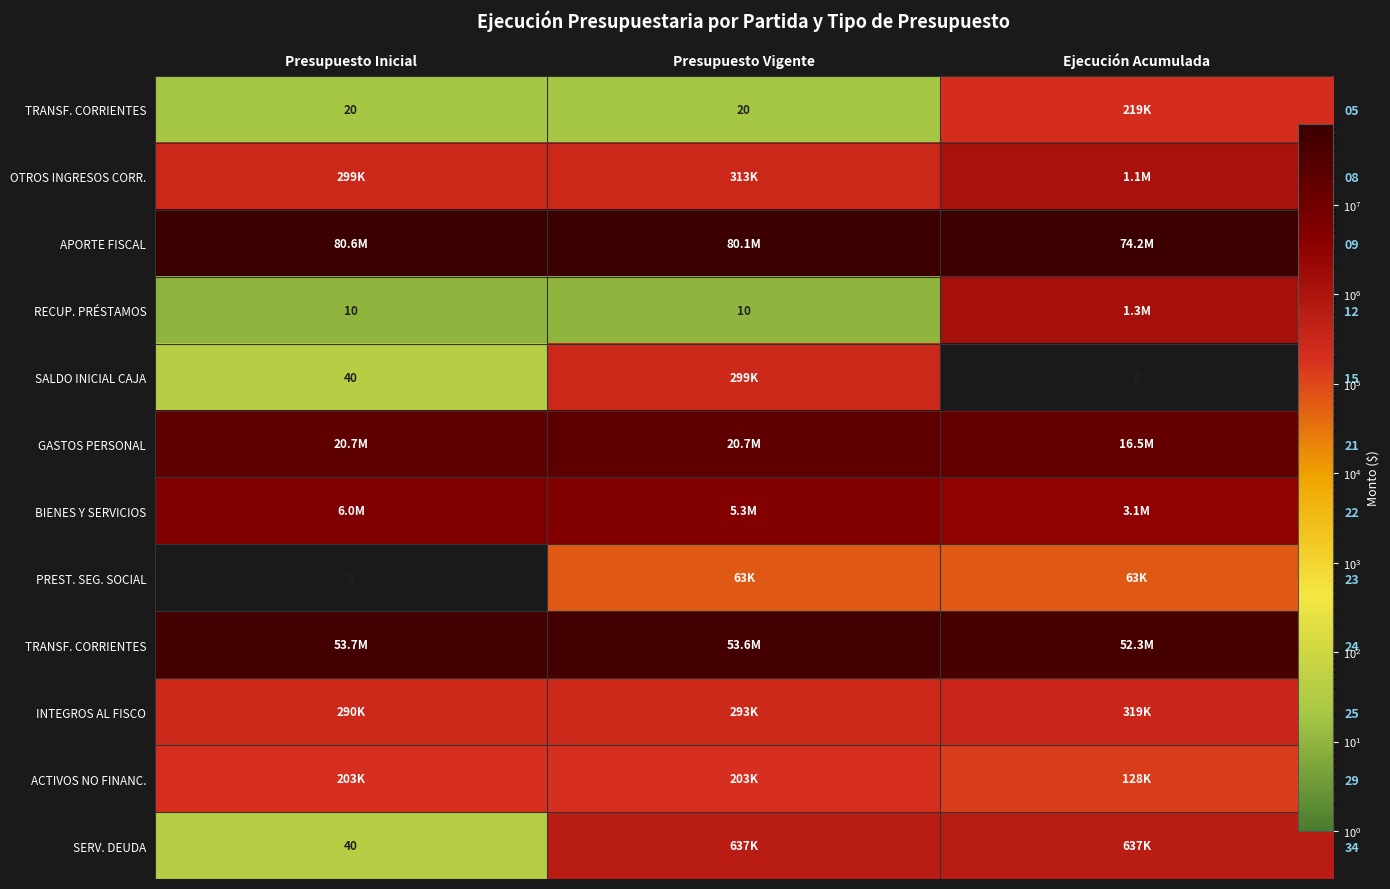

How many distinct data groups are displayed?

12